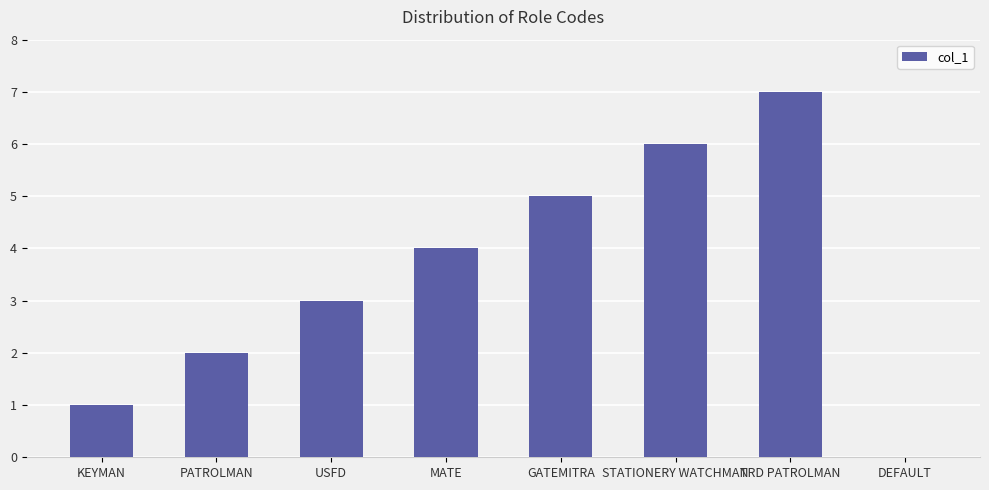

At which label is the value closest to 3?

USFD